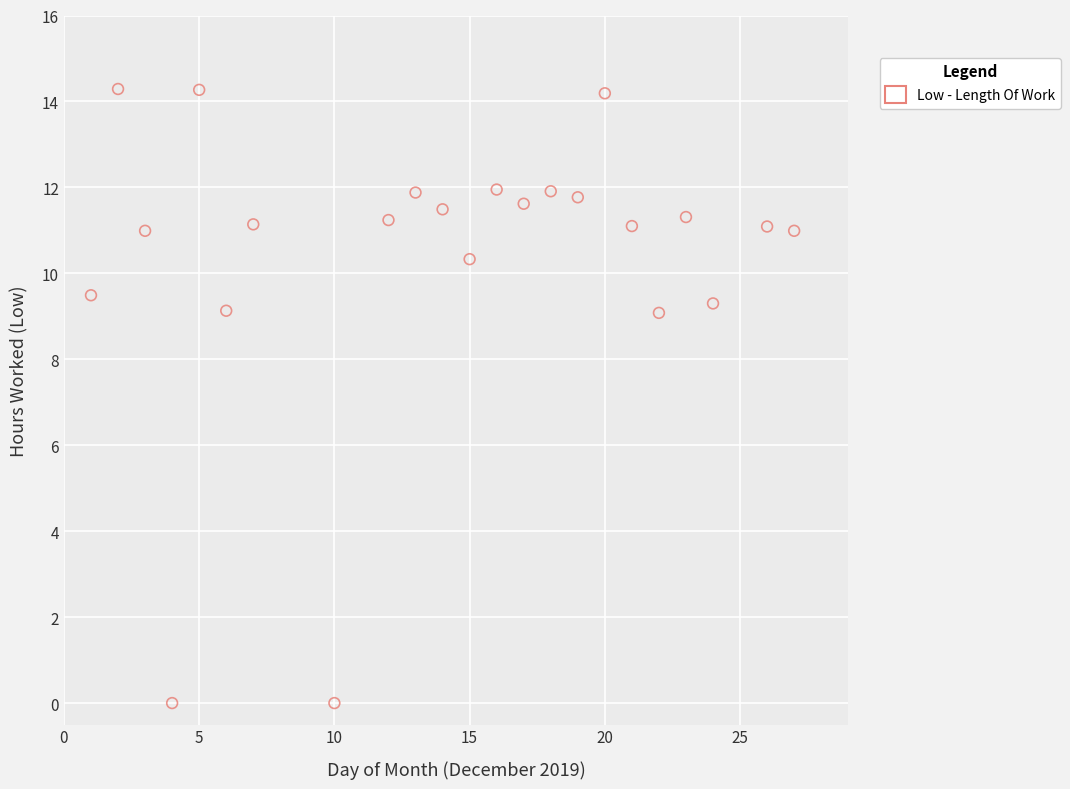

What is the range of Y values (max minus min)?

14.3